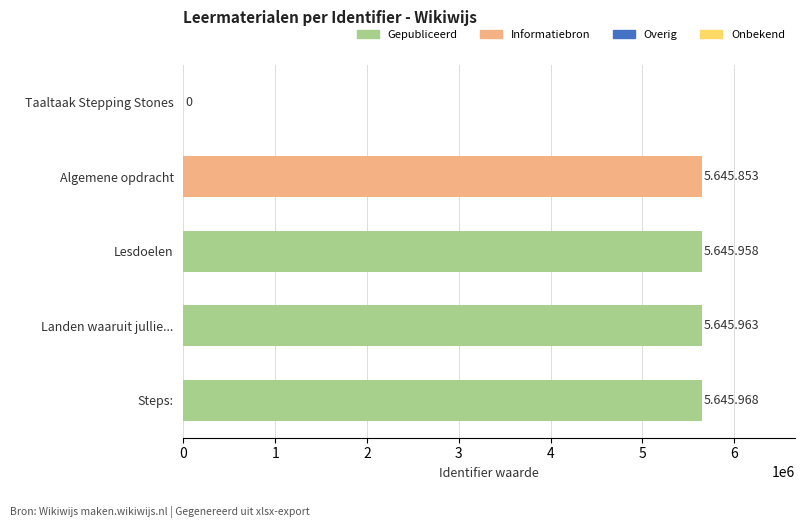

How many distinct data groups are displayed?

1